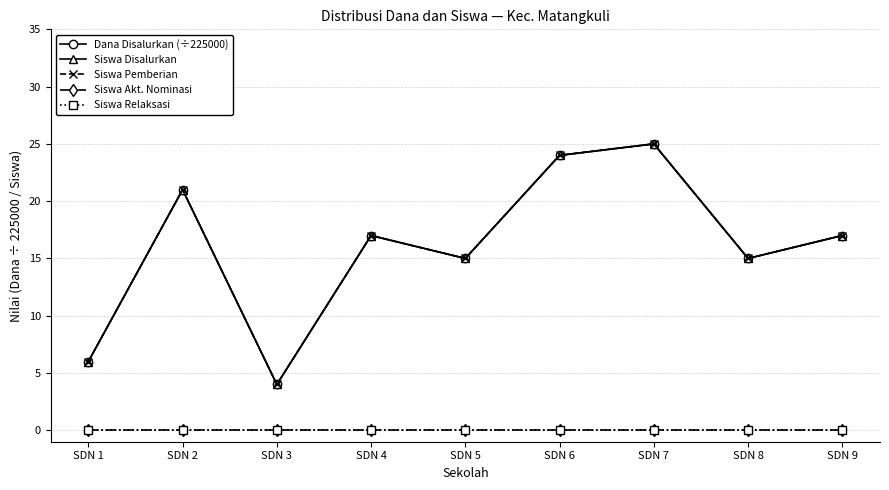

What is the maximum value shown in the chart?

25.0